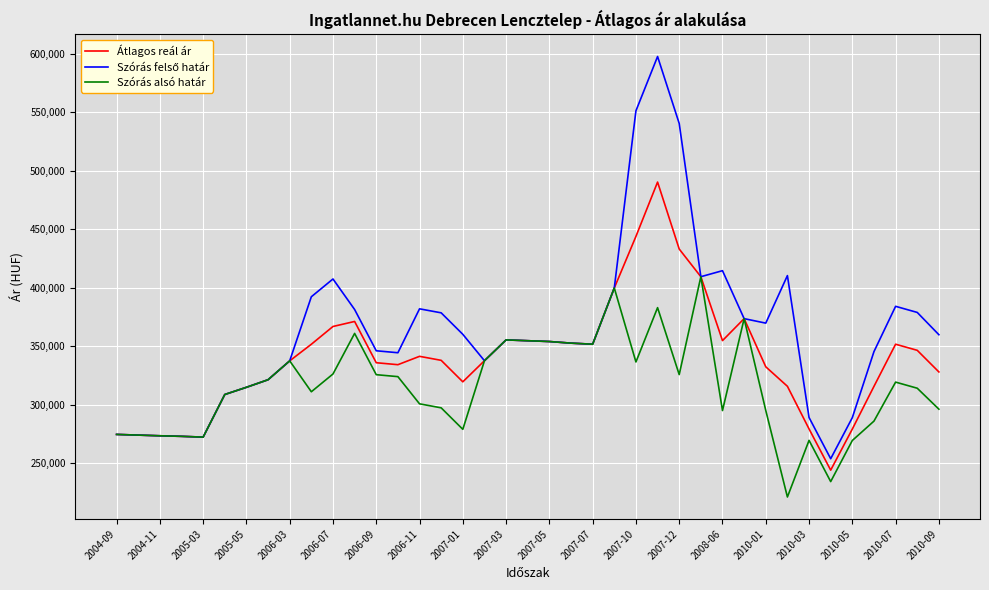

How many categories are shown in the chart?

39